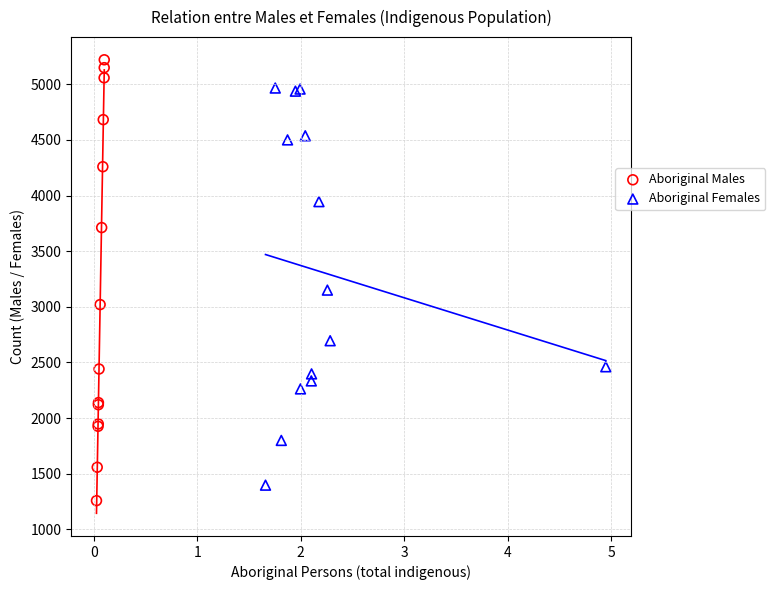

What are all the series names shown in the legend?

Aboriginal Males, Aboriginal Females